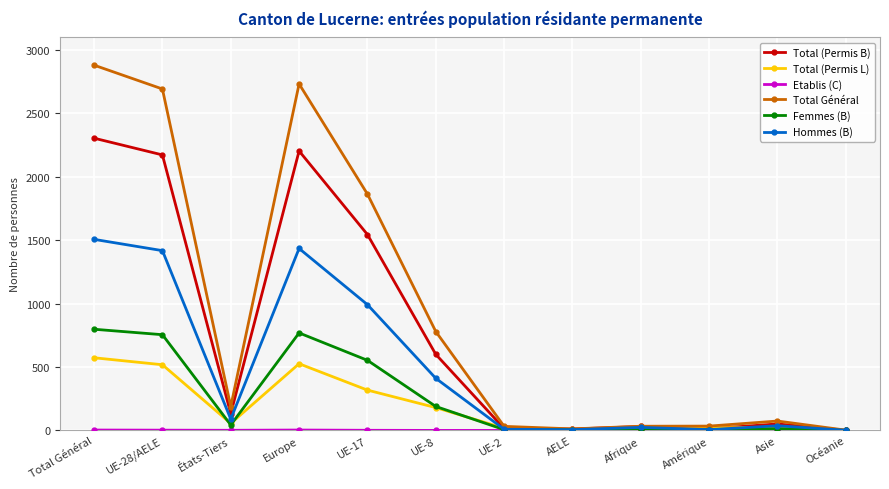

The value of Total (Permis L) at UE-17 is 130. True or false?

False